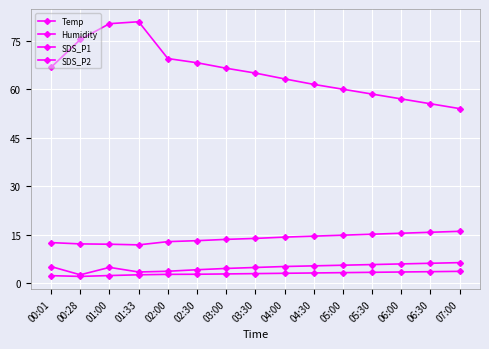

At how many categories does at least one series exceed 33?

15